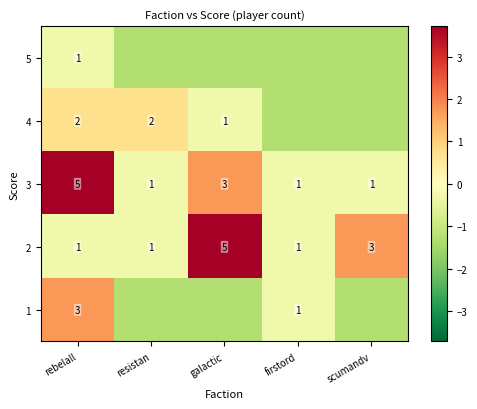

Where is 2 nearest to the value 3?

scumandv